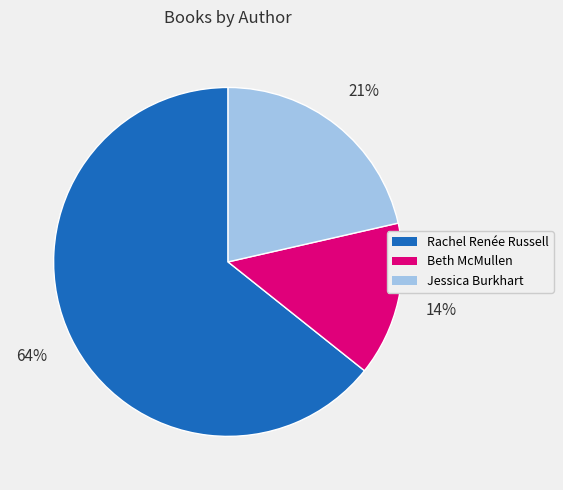

Does any single category account for the majority?

Yes